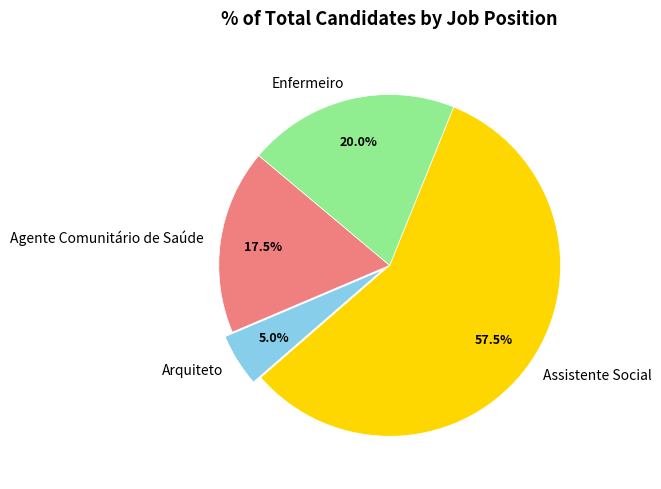

To the nearest percent, what percentage of the pie is Enfermeiro?

20%